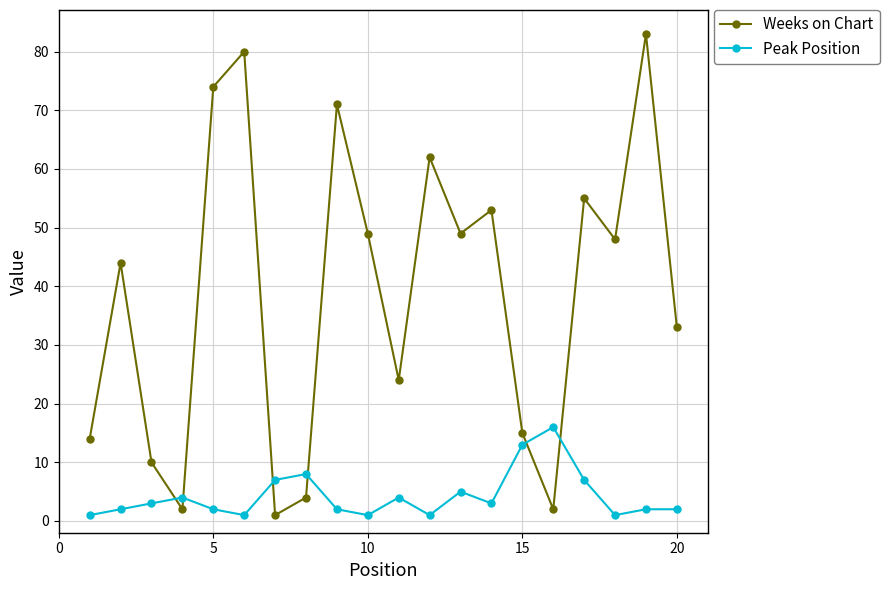

What is the average value of the Weeks on Chart series?

39